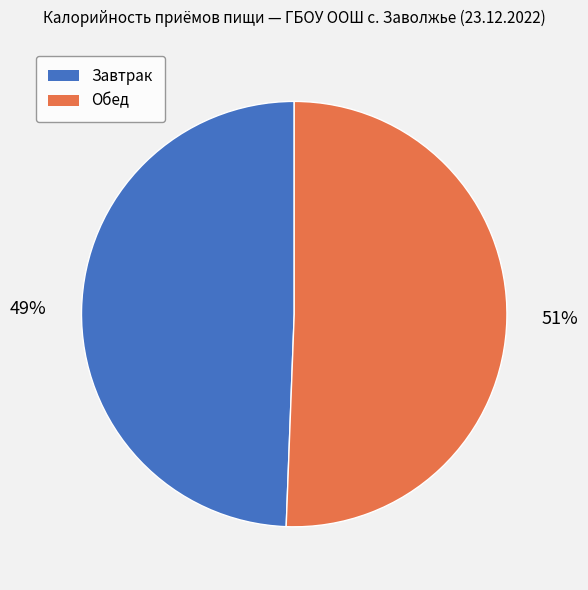

How many slices are in this pie chart?

2